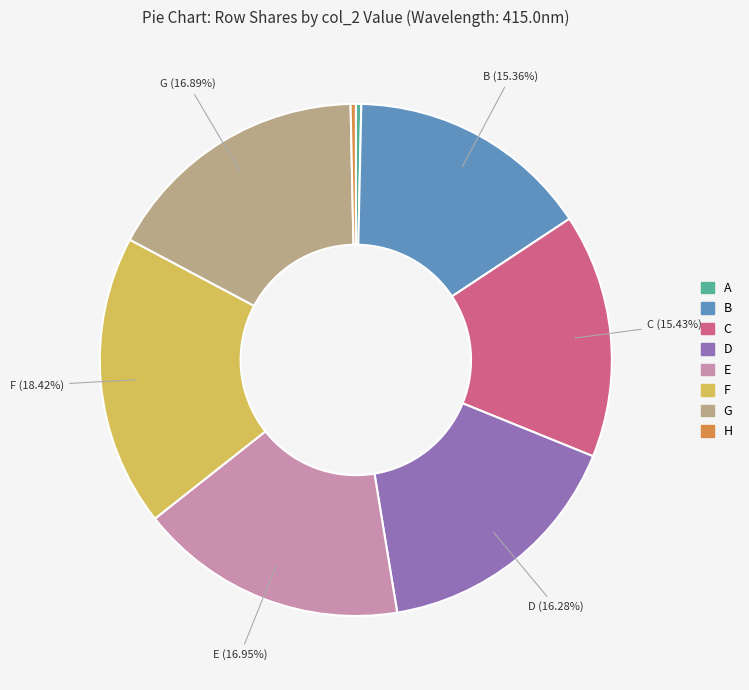

Is the sum of F and B greater than half?

No